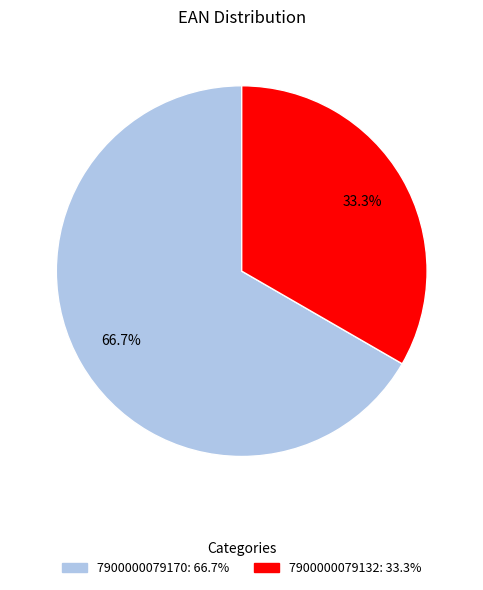

Which category has the biggest portion of the pie?

7900000079170